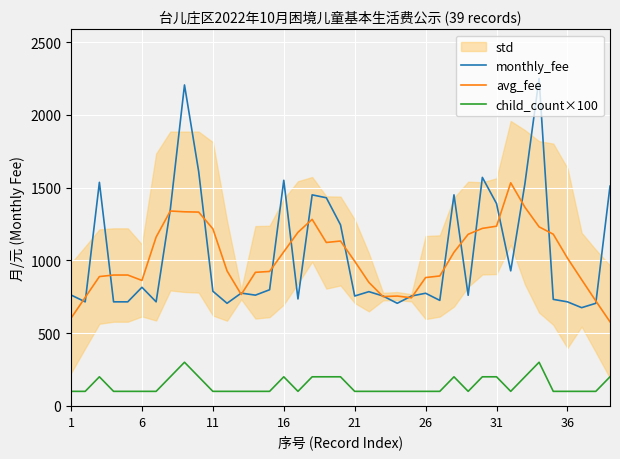

What is the minimum value for avg_fee?

578.0